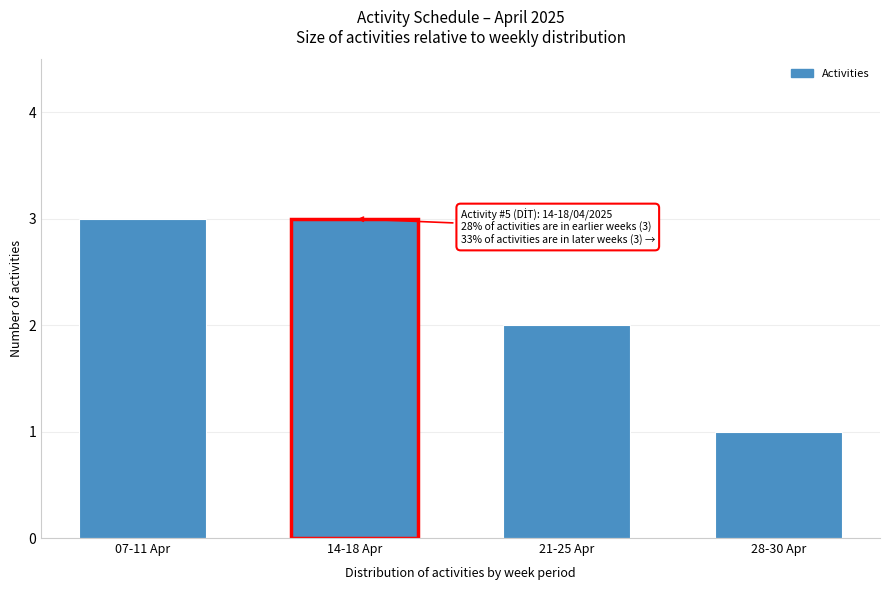

Reading left to right, extract all data points from this chart.

07-11 Apr=3	14-18 Apr=3	21-25 Apr=2	28-30 Apr=1